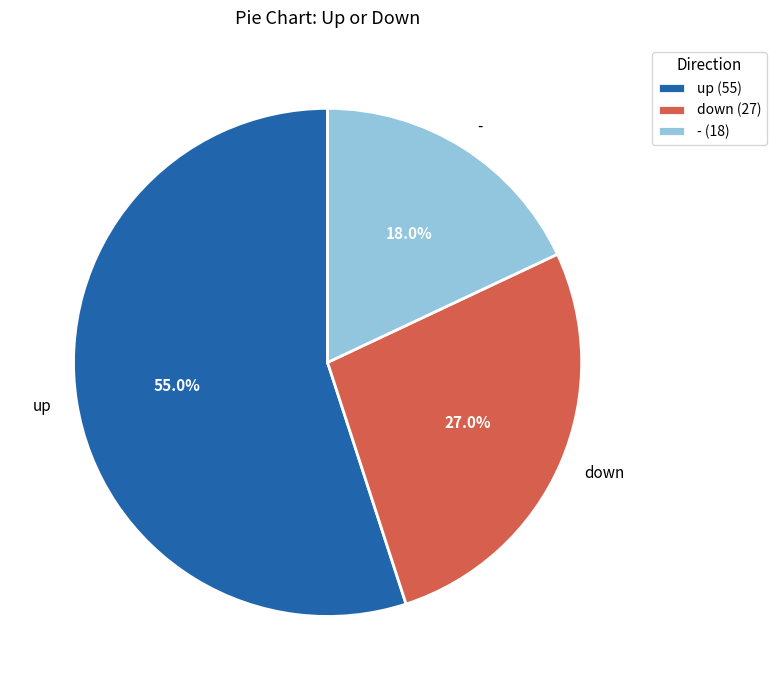

What is the ratio of the value at down to the value at up?

0.5